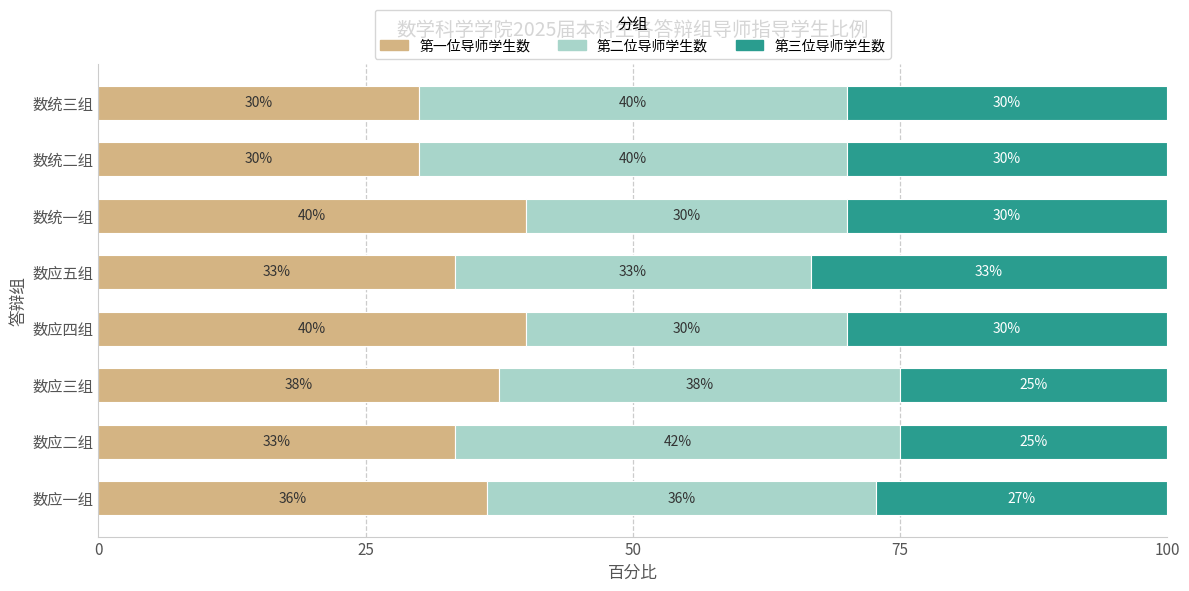

What is the total value across all series at 数应四组?

100.0